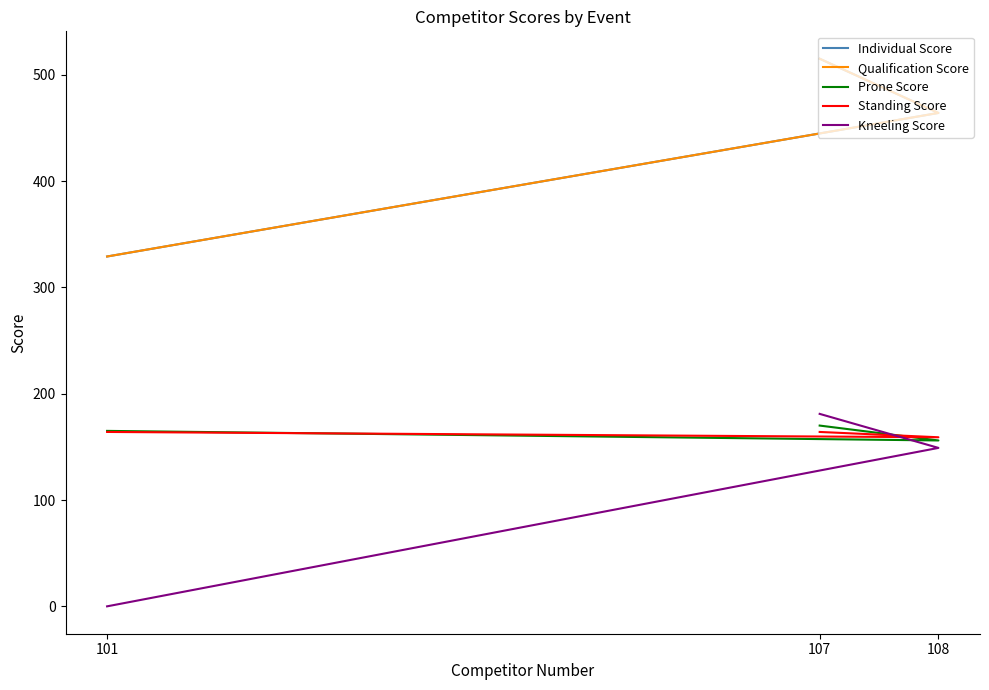

What is the spread (max minus min) of values at 101?

329